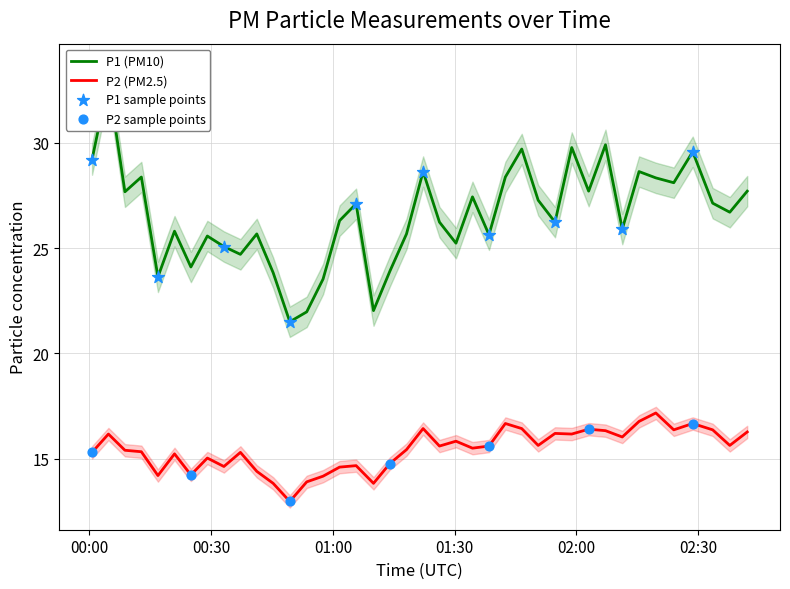

Which series has the largest total across all categories?

P1